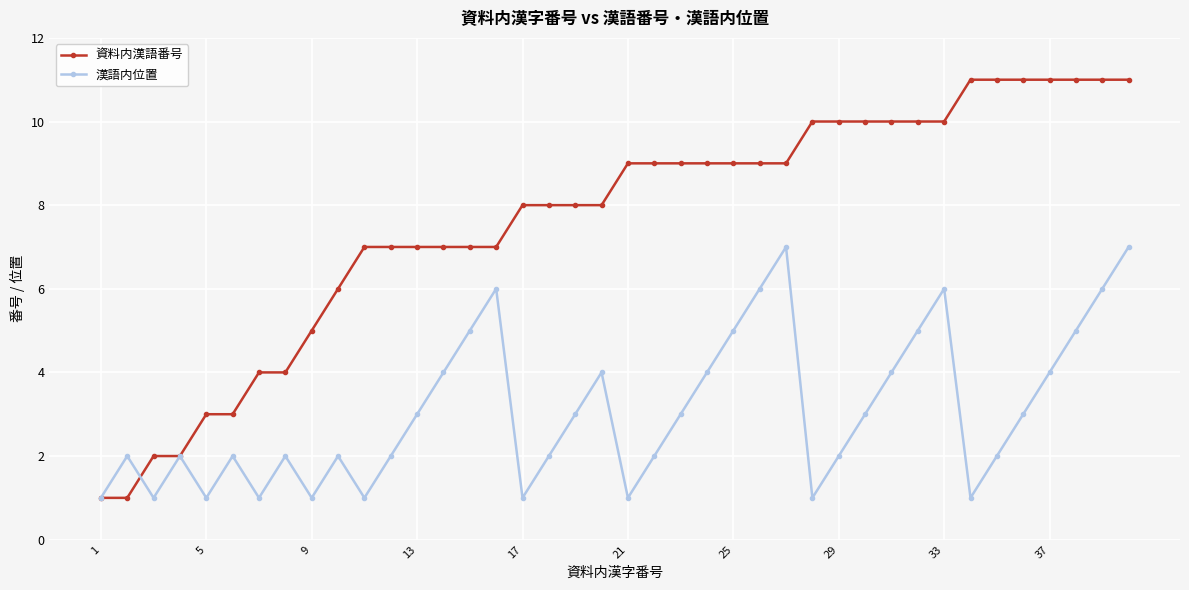

What is the value of the 資料内漢語番号 point at the 30th from the left?

10